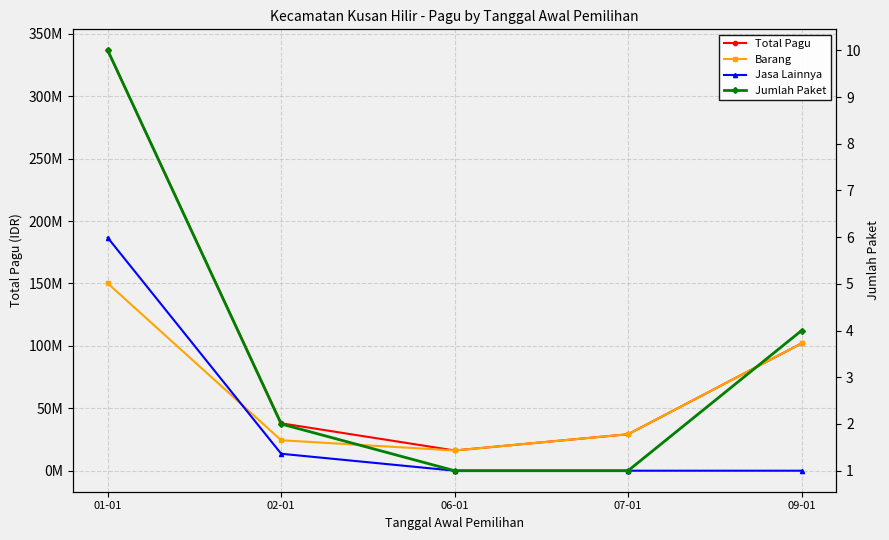

The Barang series shows 29200000 at 07-01. True or false?

True